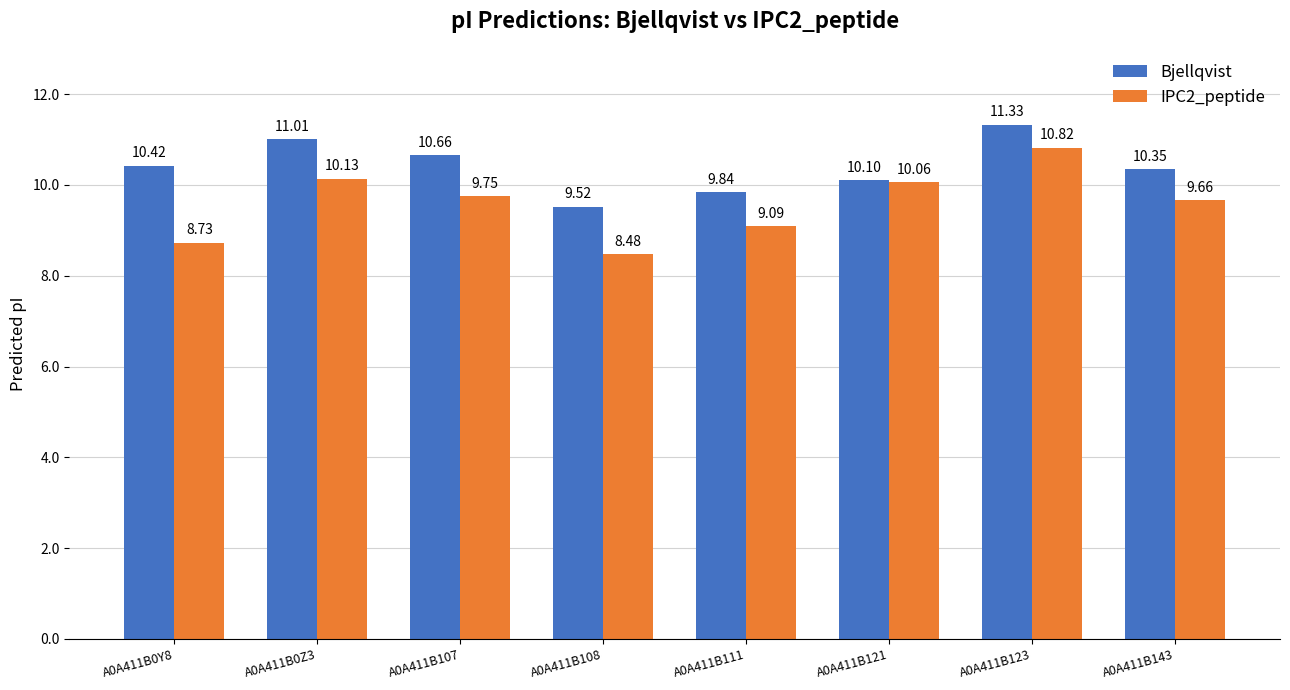

At A0A411B143, list the series in order from smallest to largest.

IPC2_peptide, Bjellqvist